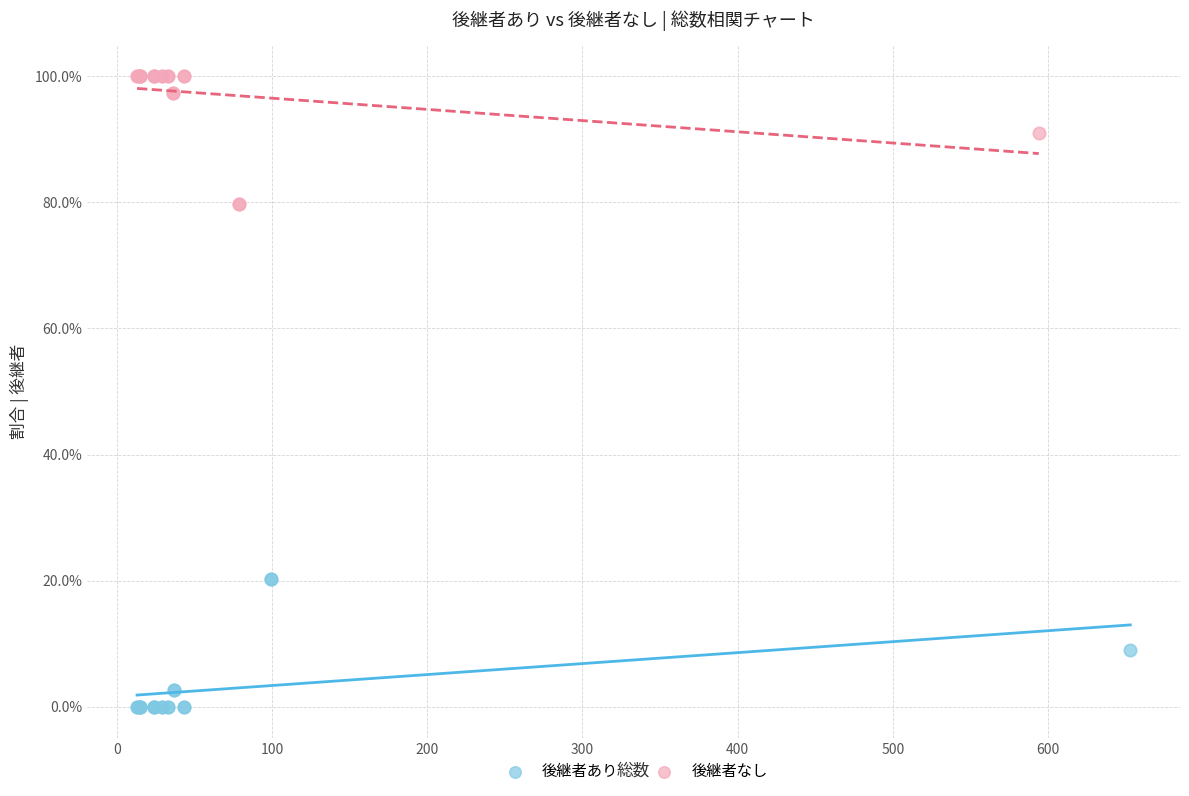

Which series contains the highest Y value?

後継者なし